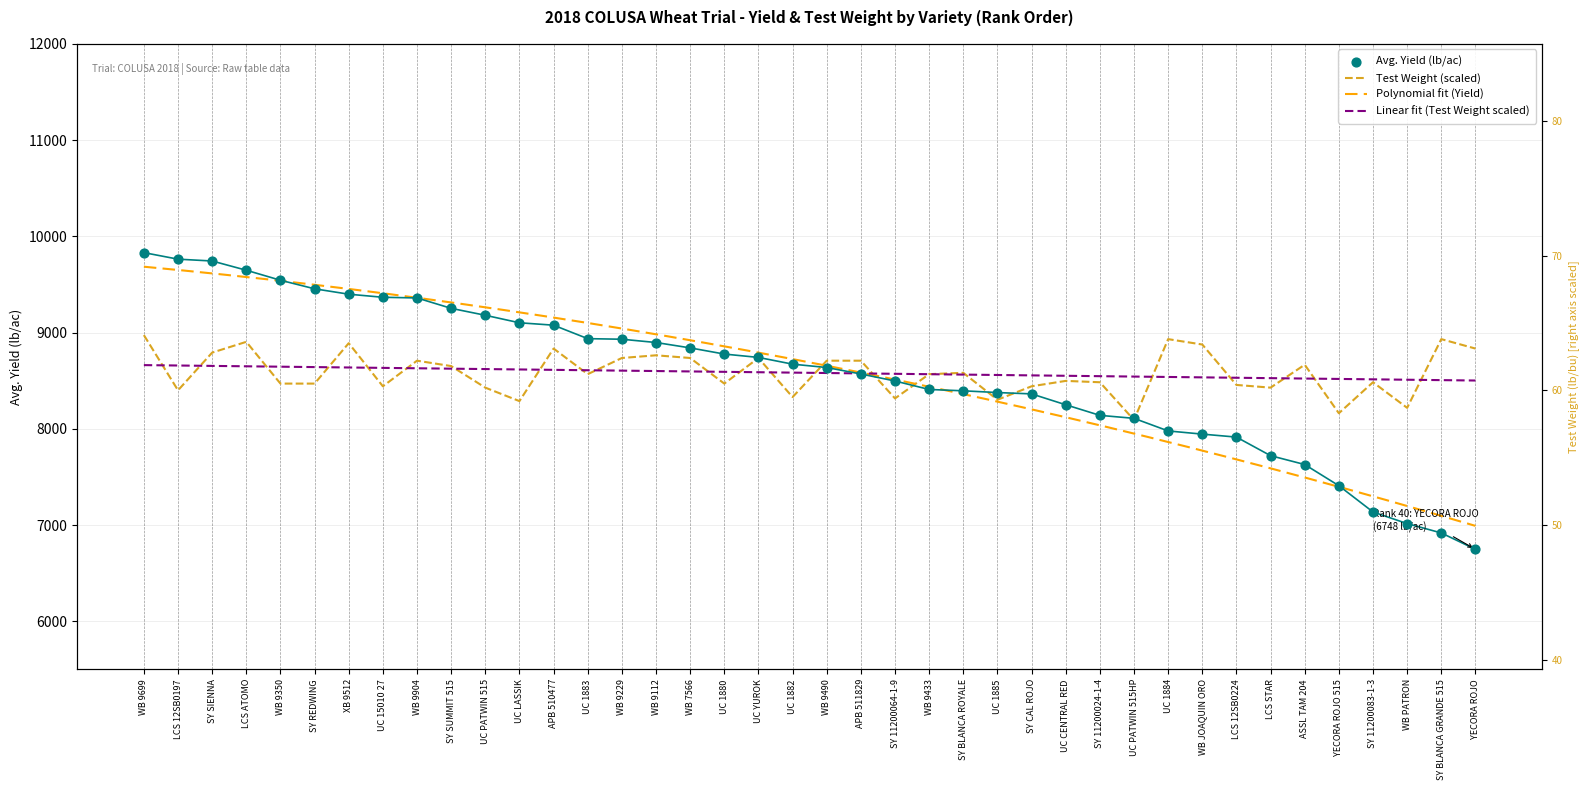

Which series contains the highest Y value?

Avg. Yield (lb/ac)